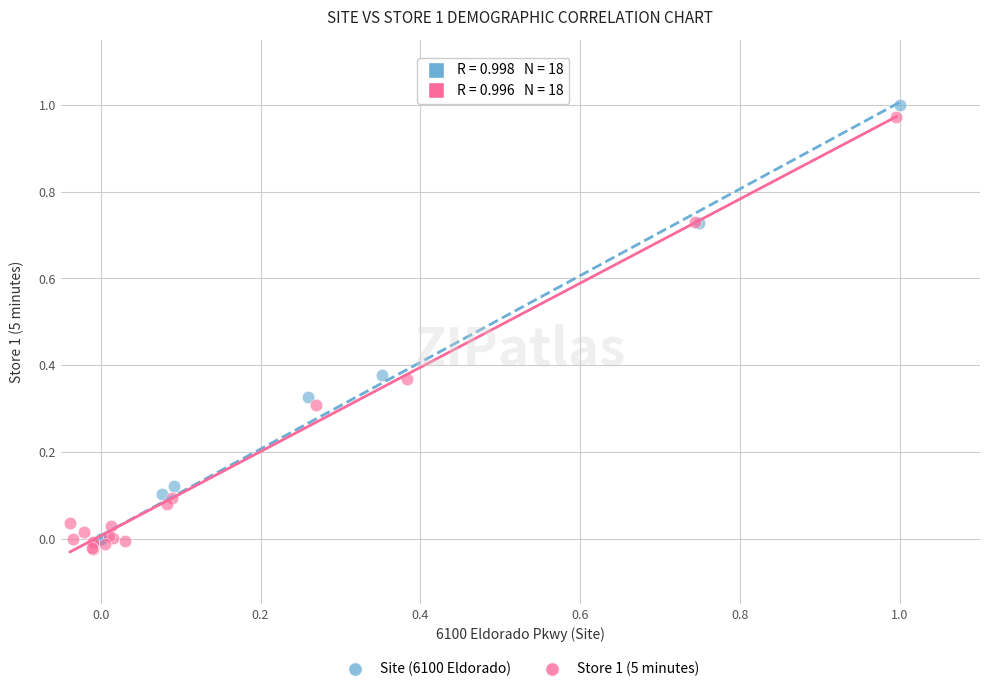

Which series has the largest Y range (max minus min)?

Site (6100 Eldorado)